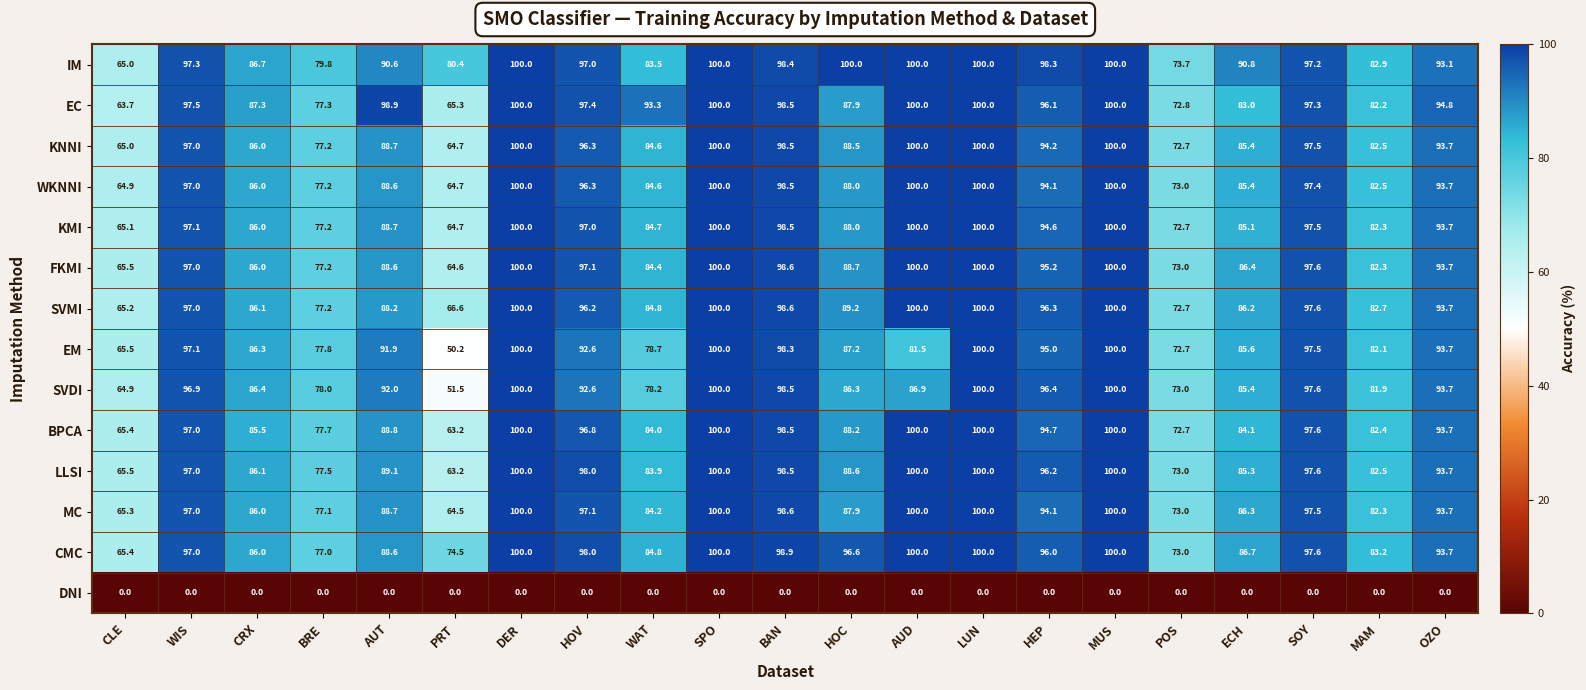

The value of BPCA at SOY is 150.9. True or false?

False